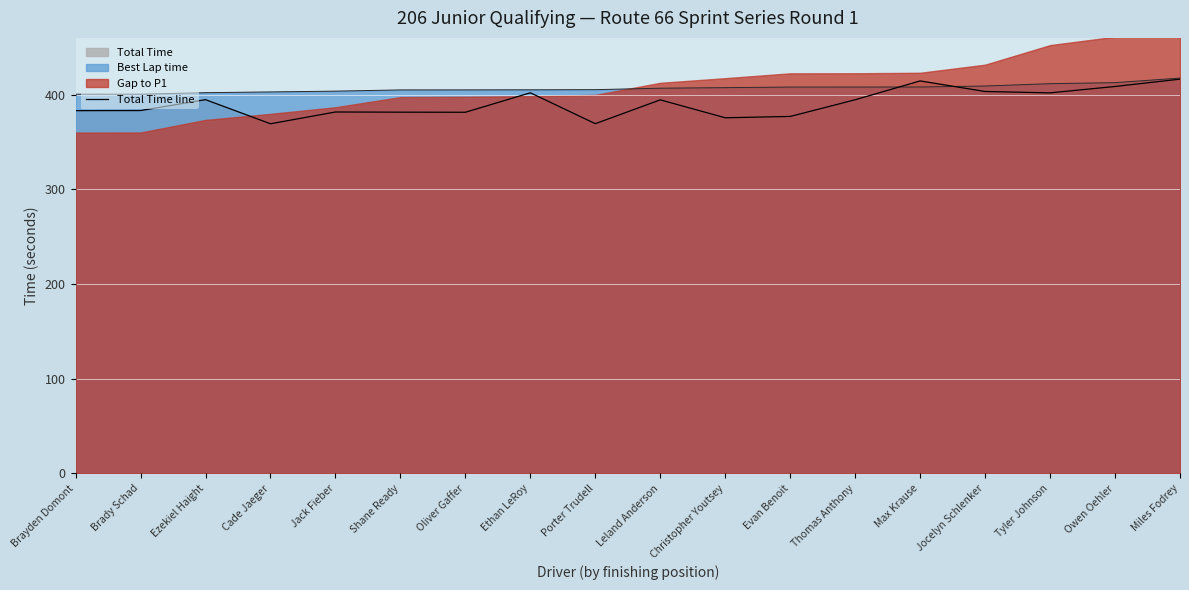

List the labels in order of value, smallest first.

Cade Jaeger, Porter Trudell, Christopher Youtsey, Evan Benoit, Oliver Gaffer, Shane Ready, Jack Fieber, Brayden Domont, Brady Schad, Leland Anderson, Thomas Anthony, Ezekiel Haight, Tyler Johnson, Ethan LeRoy, Jocelyn Schlenker, Owen Oehler, Max Krause, Miles Fodrey